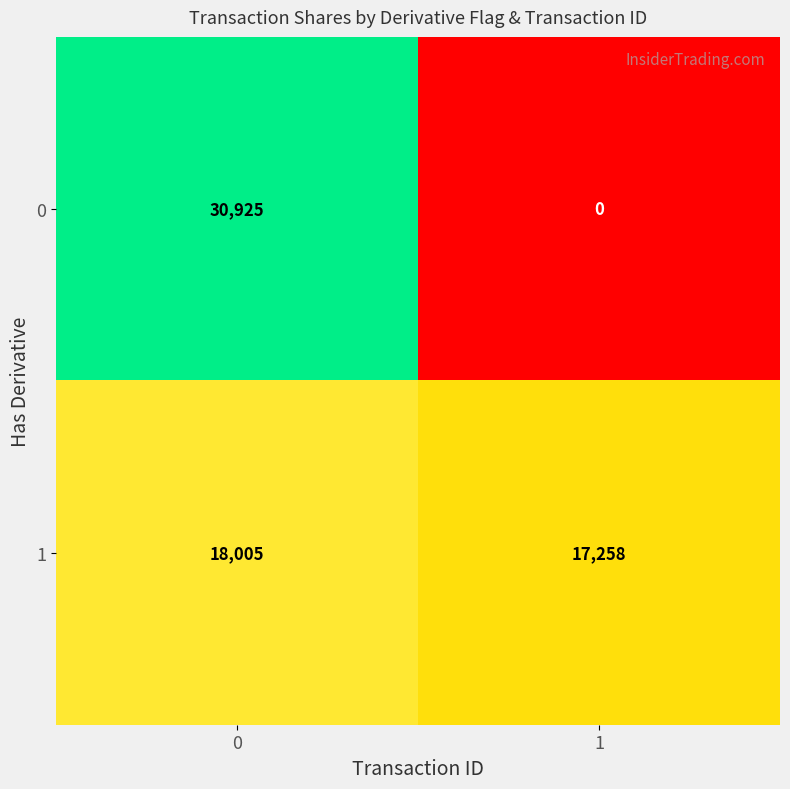

What is the difference between the 0 values at 0 and 1?

30925